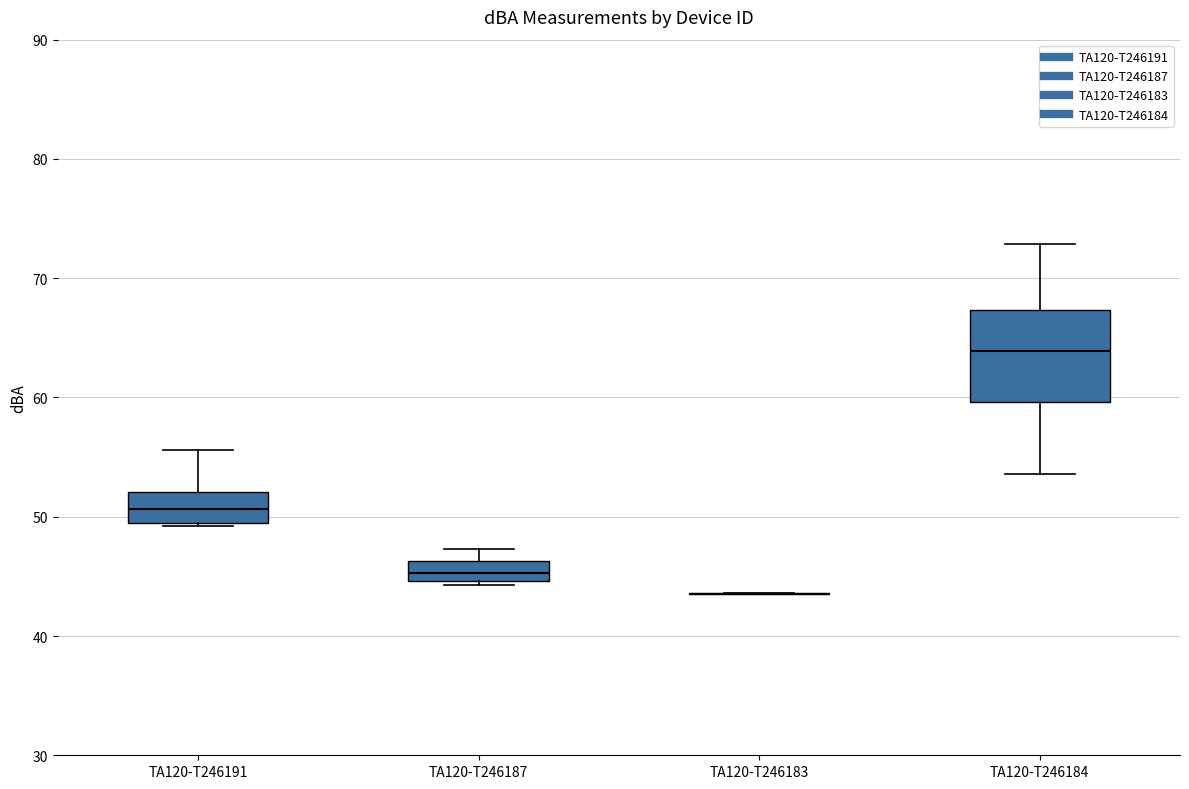

Where is the lower edge of the box for TA120-T246187 on the y-axis? The values are not printed on the chart, so give them approximately, as read against the axis.

45